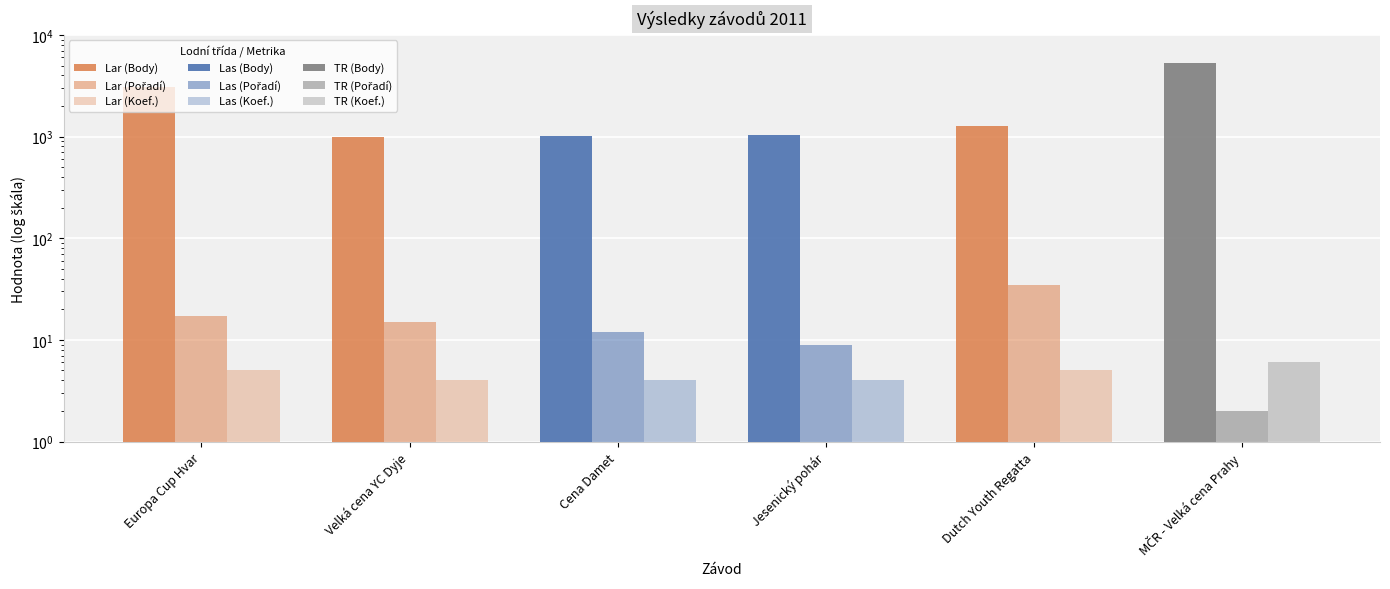

What are all the series names shown in the legend?

Body, Pořadí, Koef.